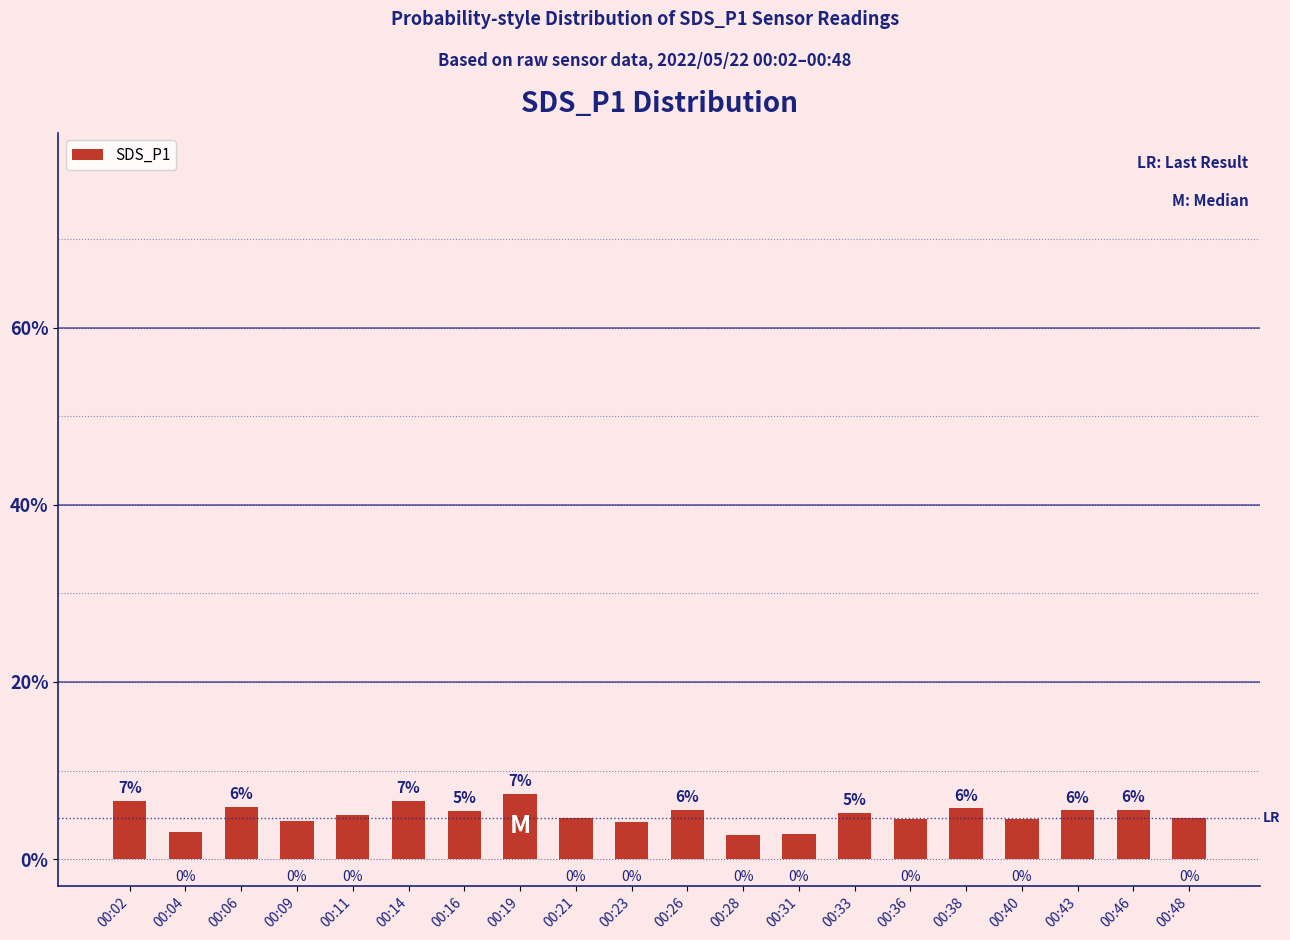

What is the change in value from 00:21 to 00:28?

-1.9